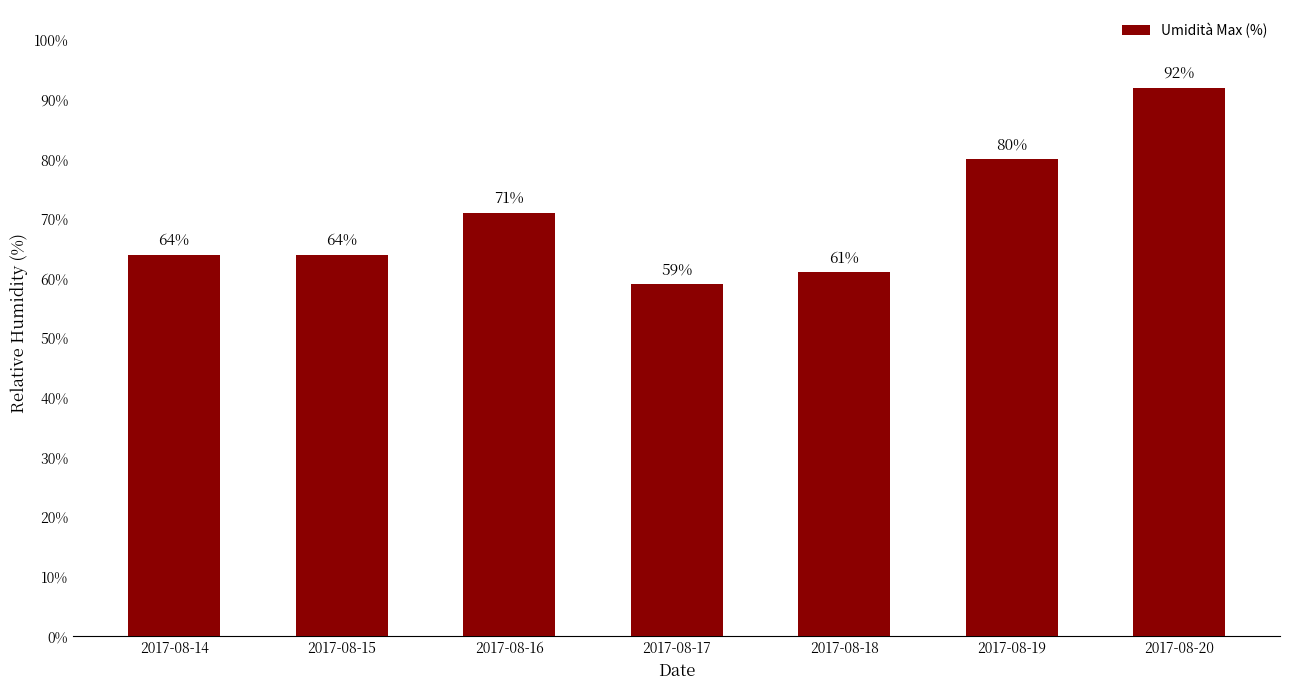

Is it true that the value at 2017-08-19 is 41?

False